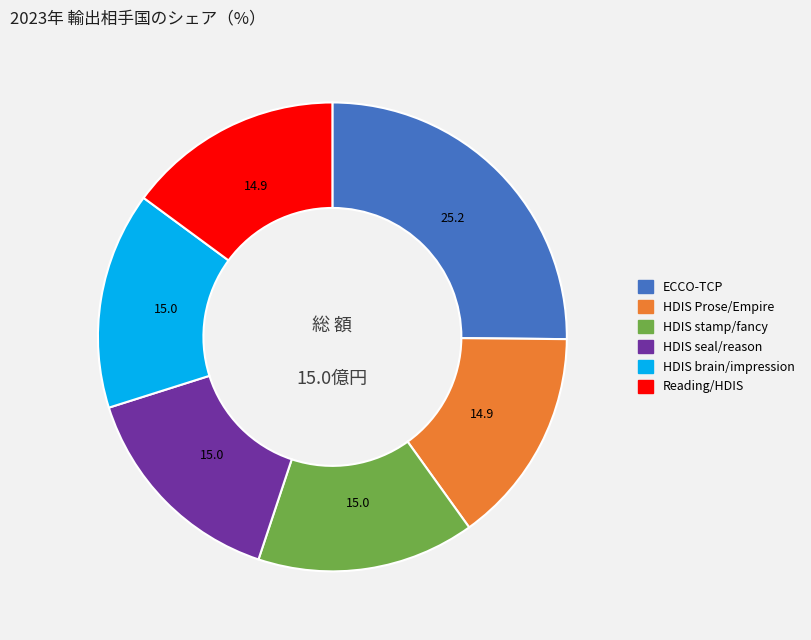

Is ECCO-TCP the majority of the pie?

No